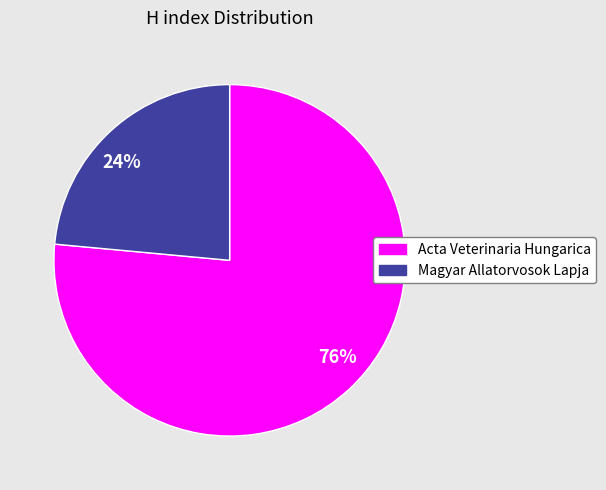

Does Magyar Allatorvosok Lapja represent more than half of the total?

No